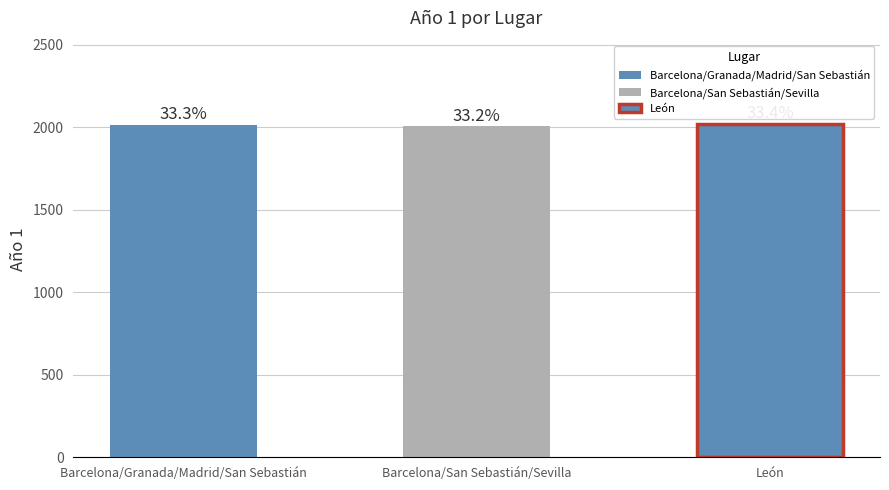

Reading left to right, list all the values displayed in this chart.

Barcelona/Granada/Madrid/San Sebastián=2012	Barcelona/San Sebastián/Sevilla=2005	León=2019